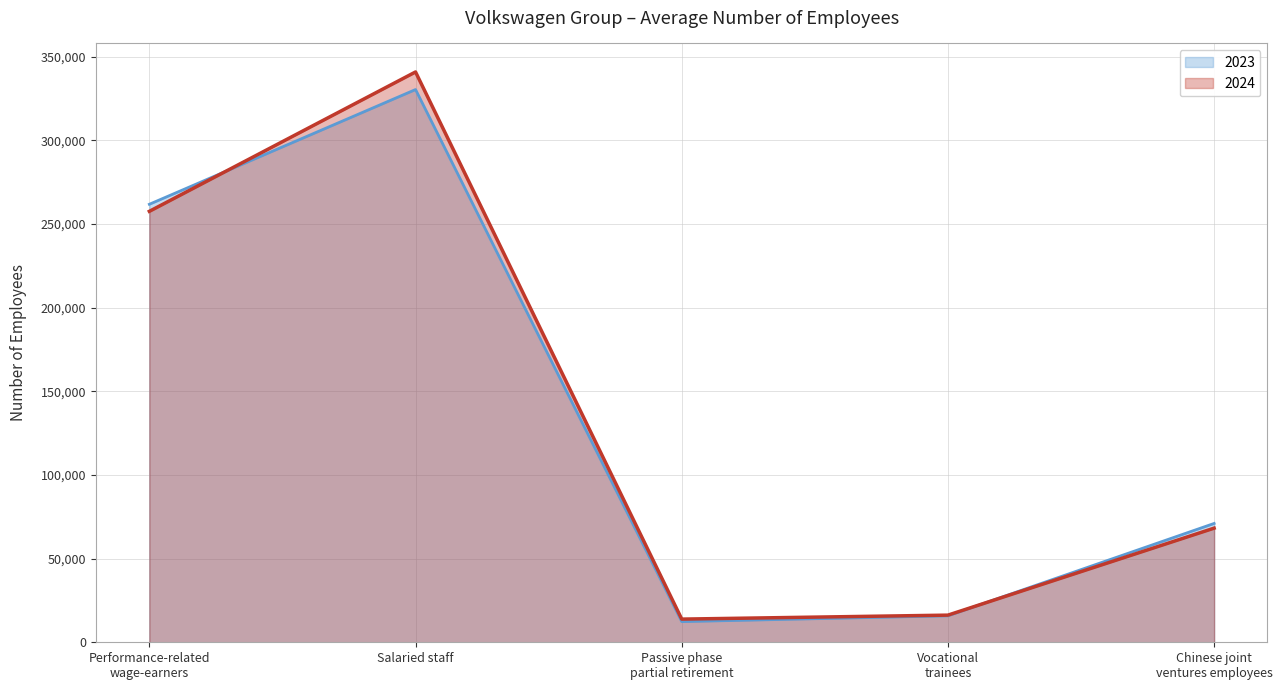

Between which two adjacent categories do 2024 and 2023 first intersect?

Performance-related
wage-earners and Salaried staff